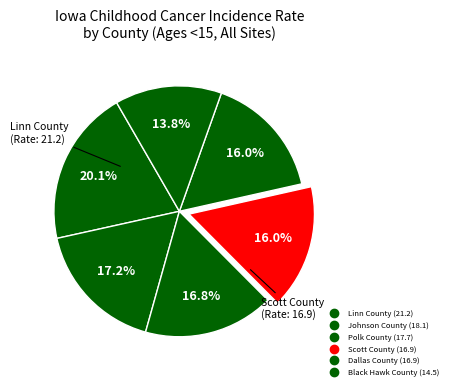

To the nearest percent, what percentage of the pie is Dallas County?

16%